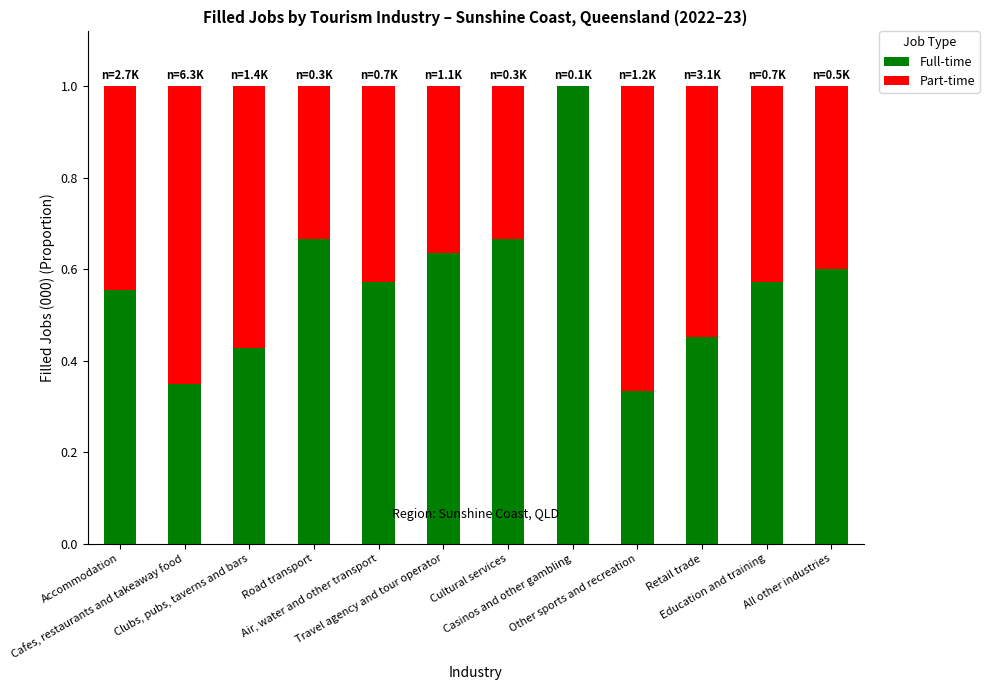

Are the bars grouped side by side (vs. stacked)?

No